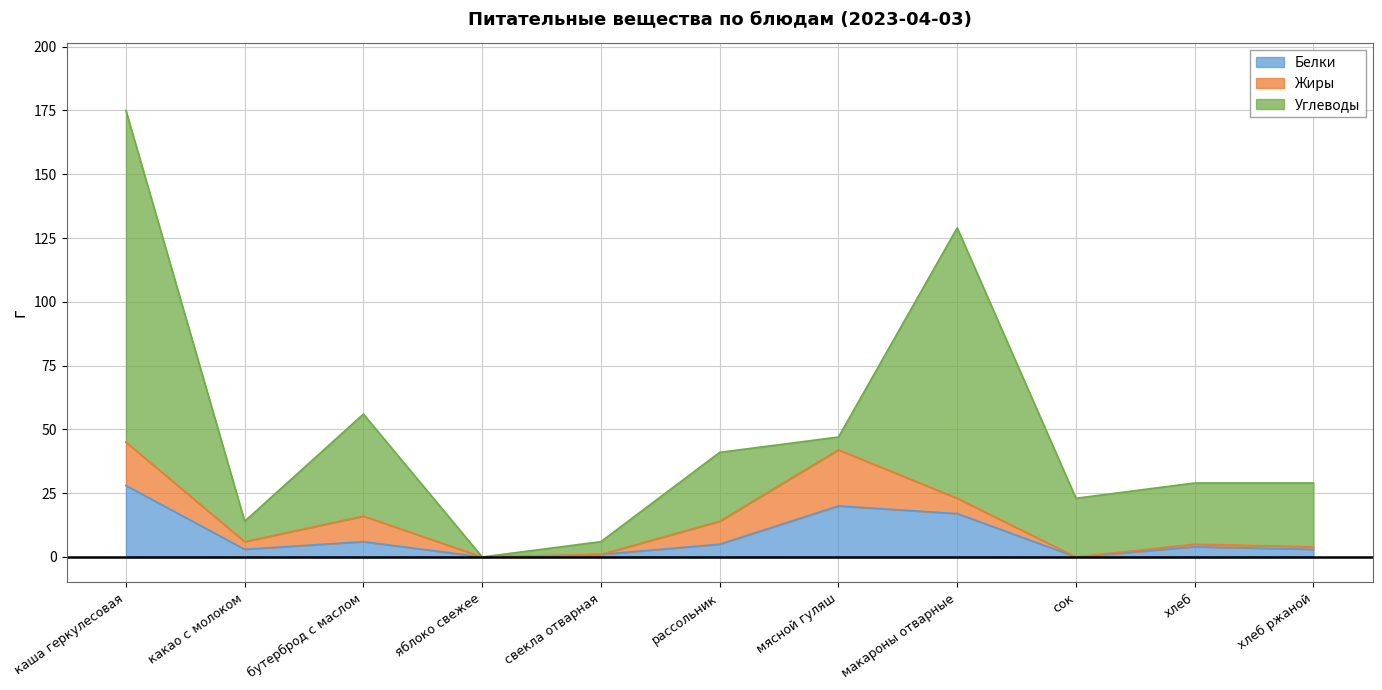

How many times do Жиры and Белки cross each other?

2